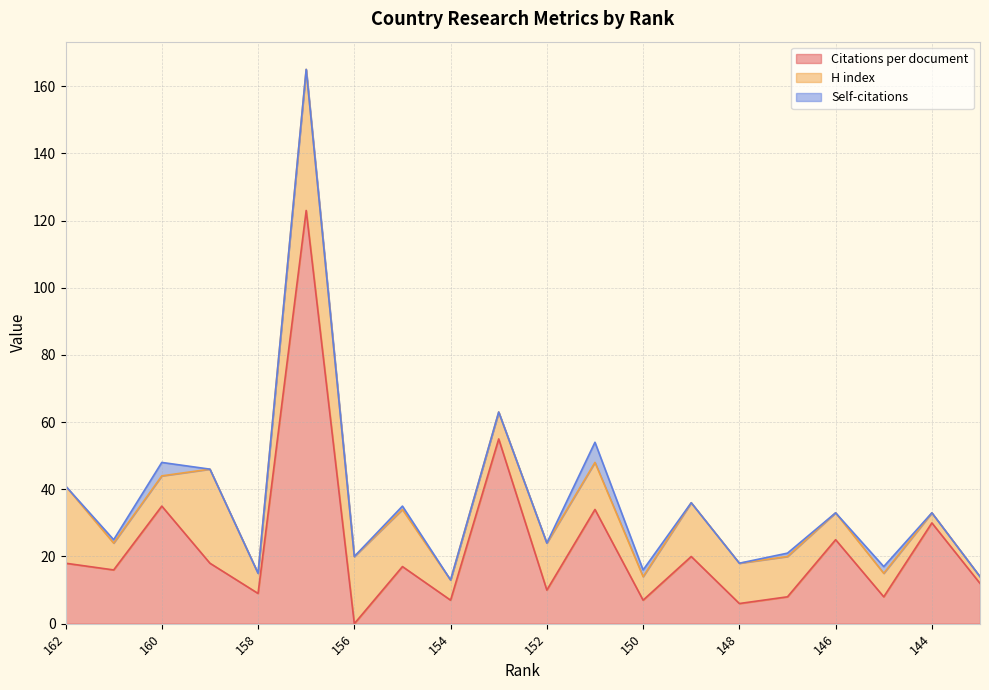

What is the value of the Citations per document point at the 15th from the left?

6